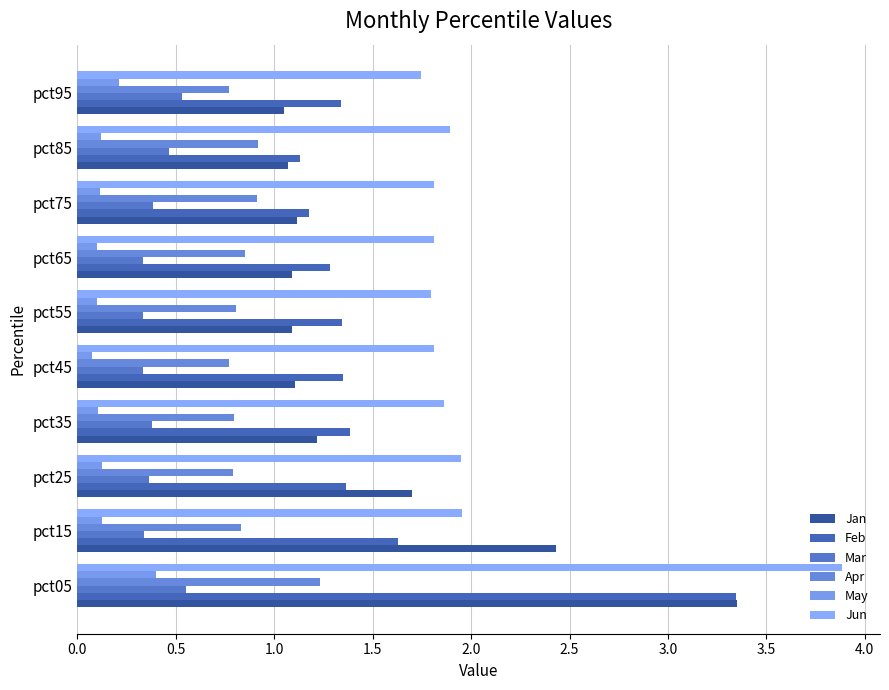

At how many categories does at least one series exceed 3?

1